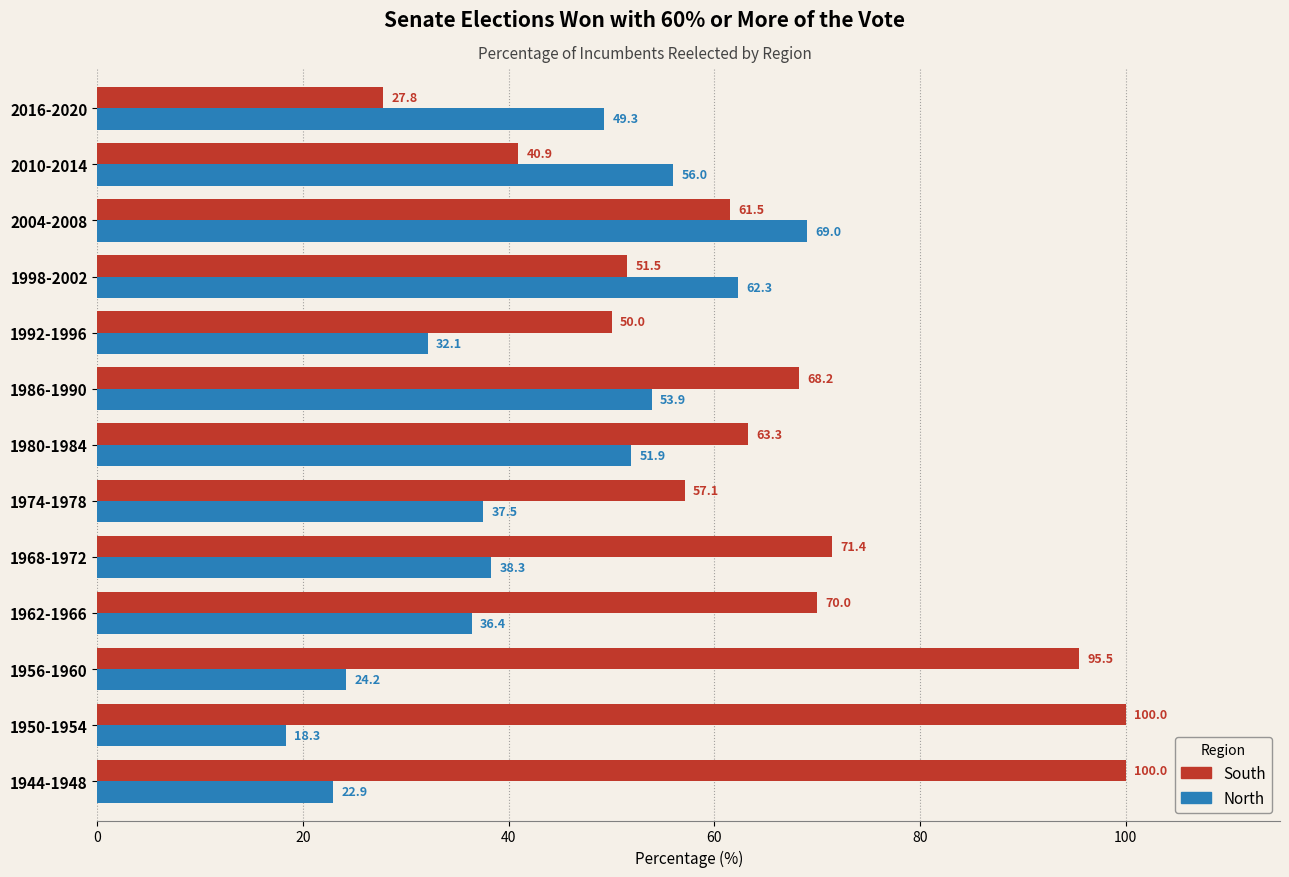

Which series has the widest spread of values?

South